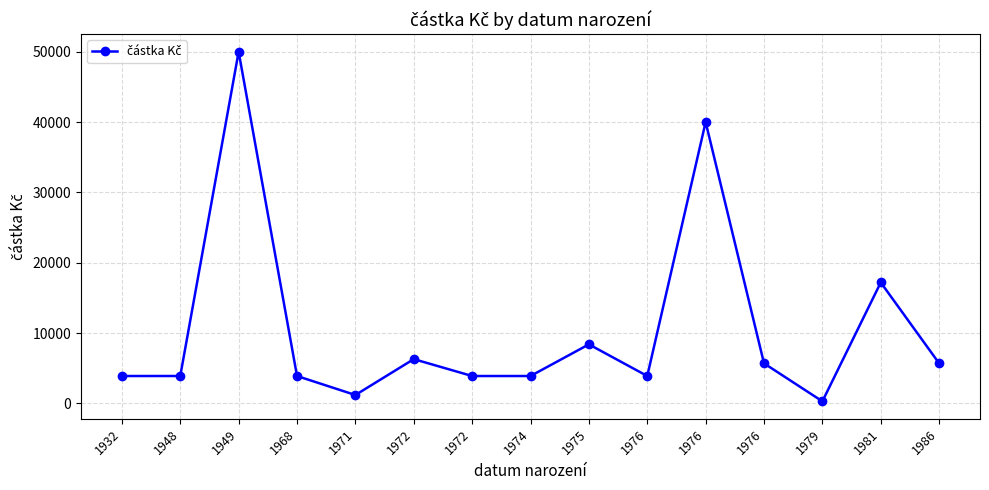

List the labels in order of value, largest first.

1949, 1976, 1981, 1975, 1972, 1976, 1986, 1948, 1932, 1968, 1972, 1974, 1976, 1971, 1979